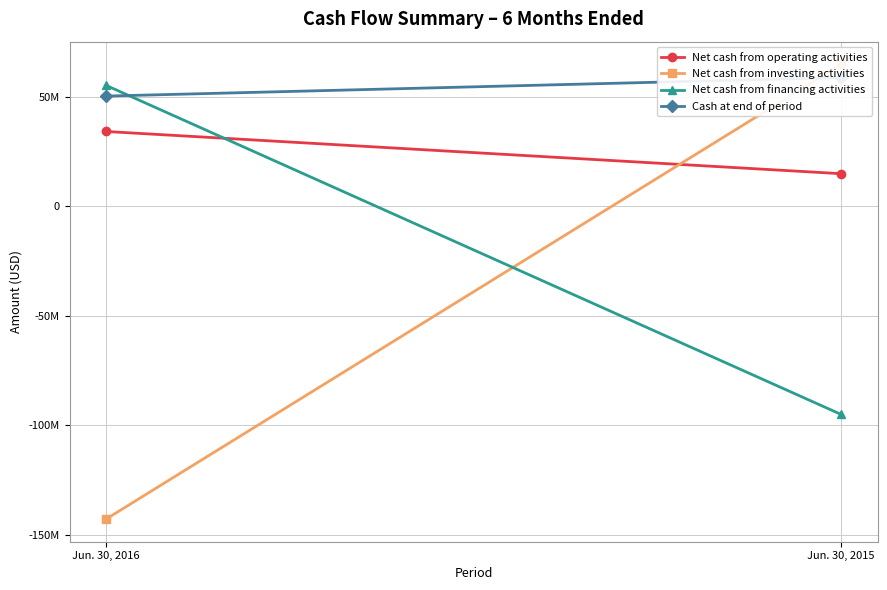

How many lines are shown in the chart?

4